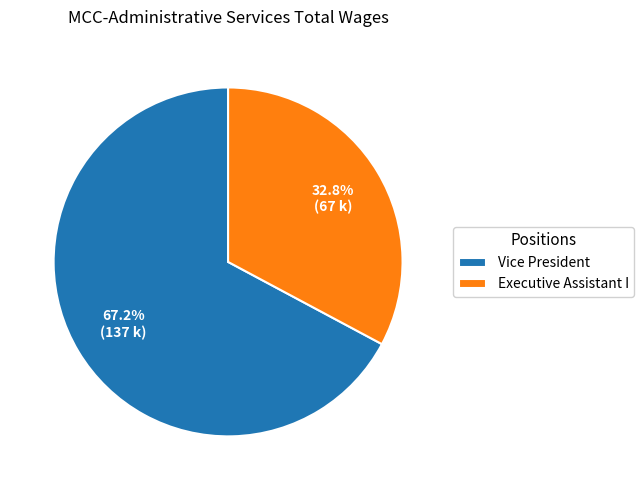

Which slice is the smallest?

Executive Assistant I